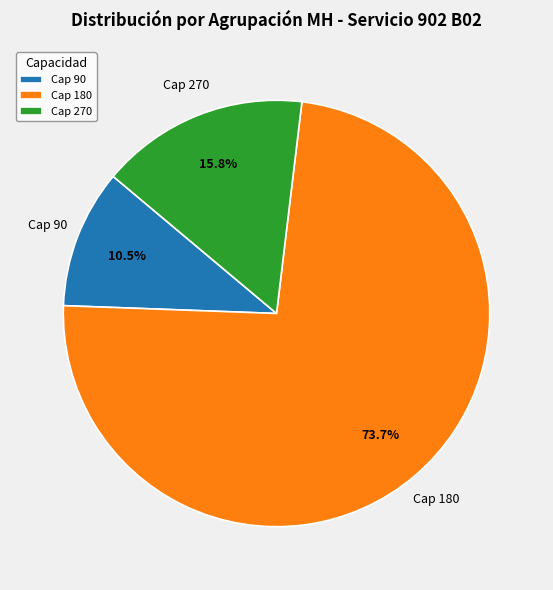

Rank the categories by value from lowest to highest.

Cap 90, Cap 270, Cap 180